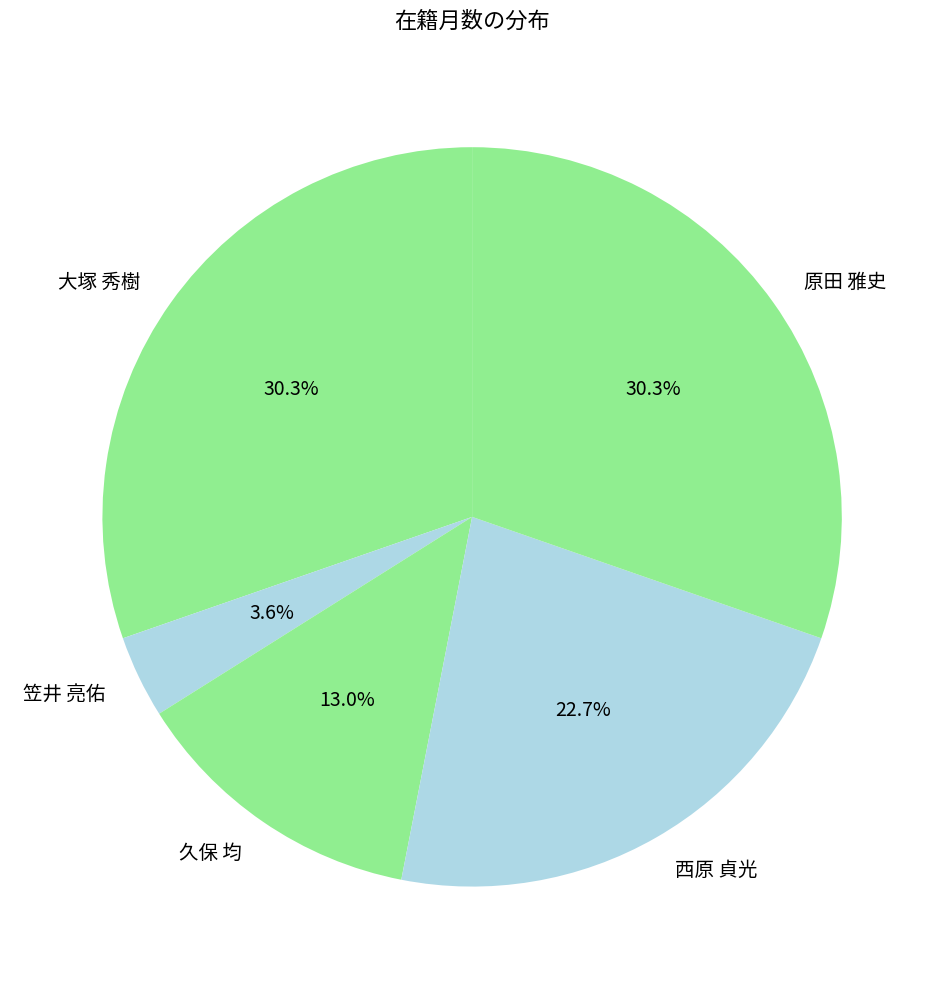

Between 西原 貞光 and 原田 雅史, which is larger?

原田 雅史